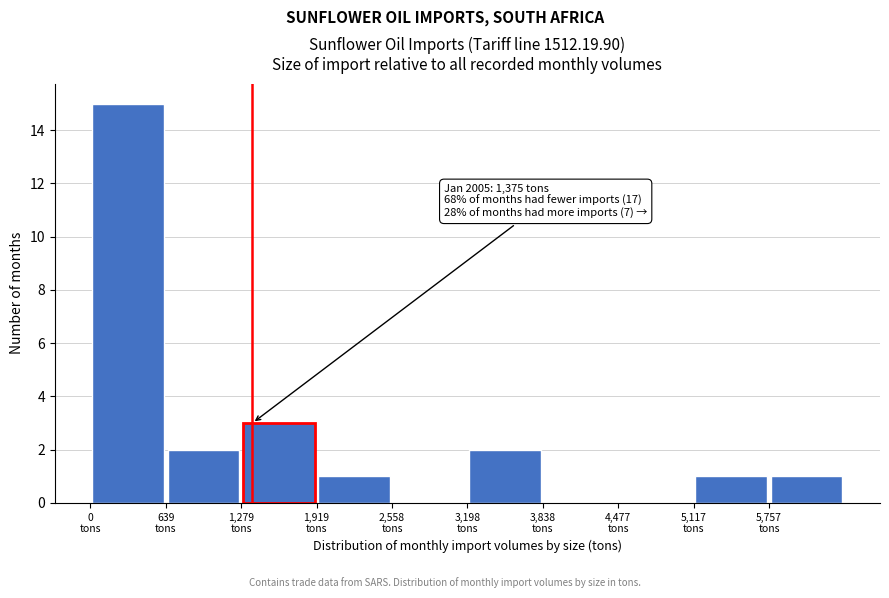

Which range on the x-axis has the tallest bar?

0 to 600